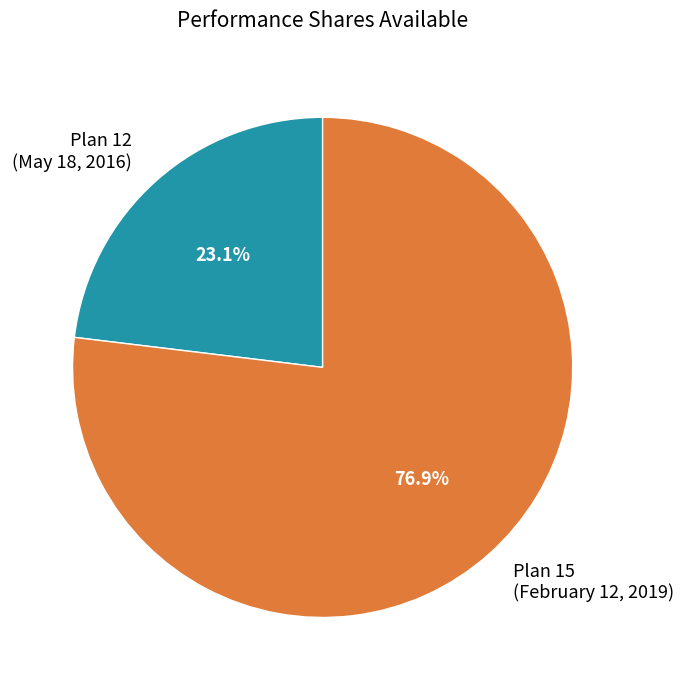

Which slice is the largest?

Plan 15 (February 12, 2019)